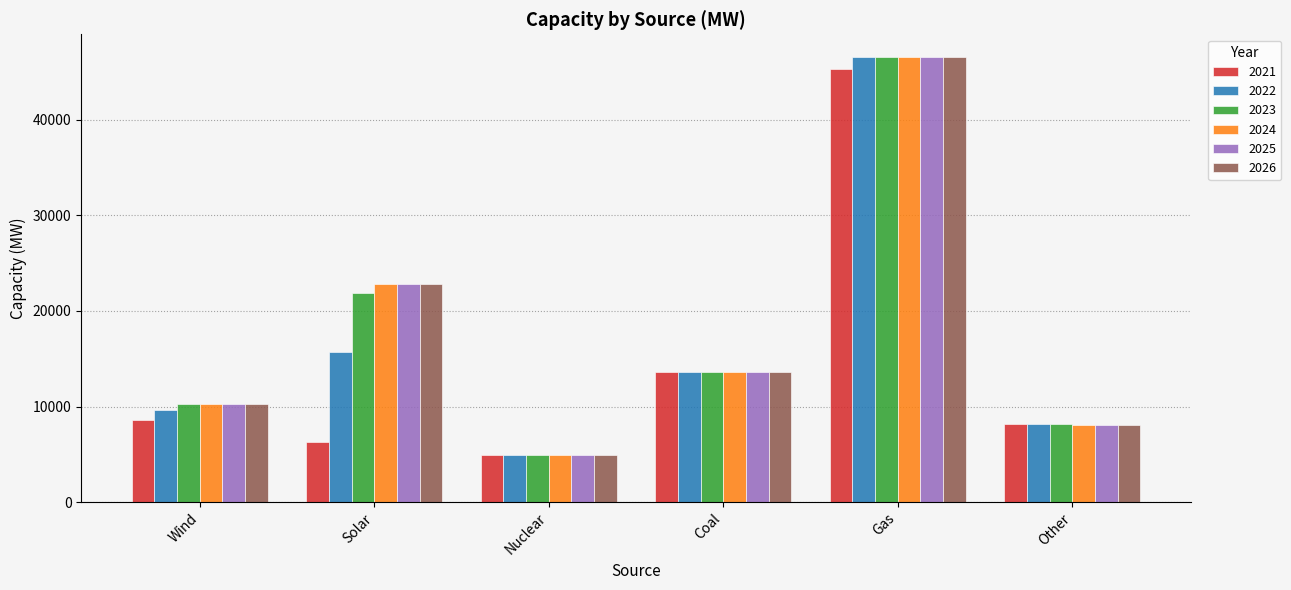

What is the value of the 2023 bar at the 5th from the left?

46615.7